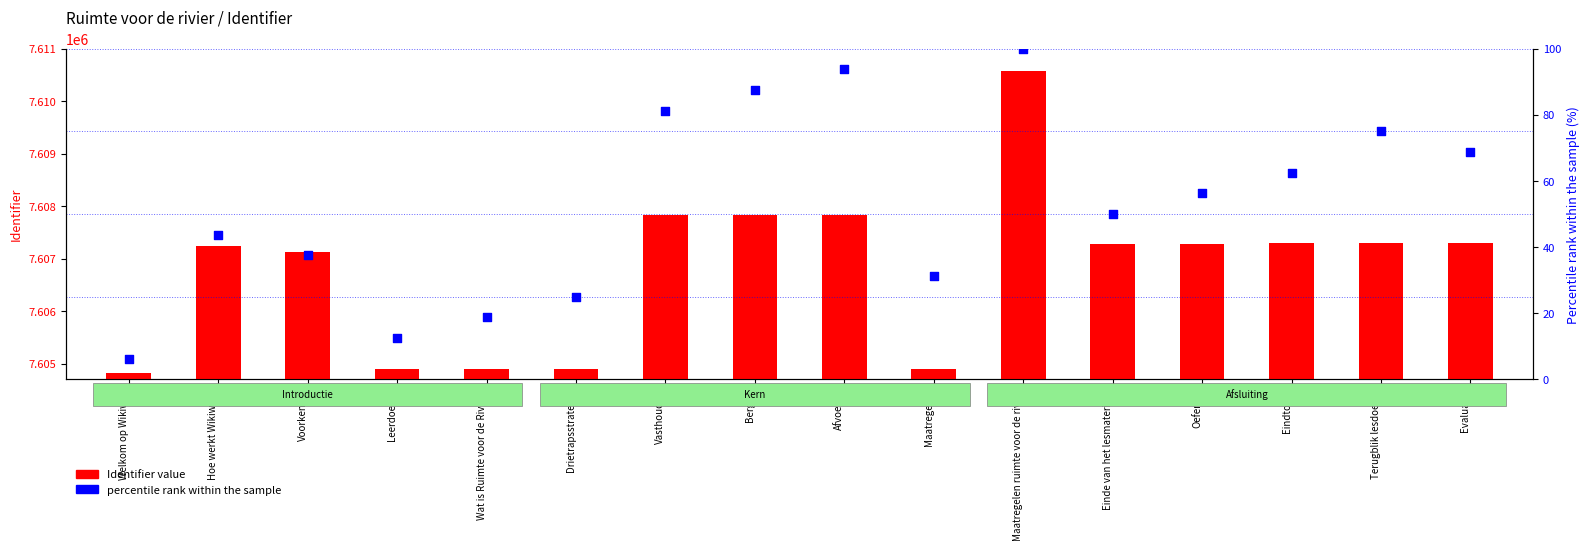

What are all the series names shown in the legend?

Identifier value, percentile rank within the sample